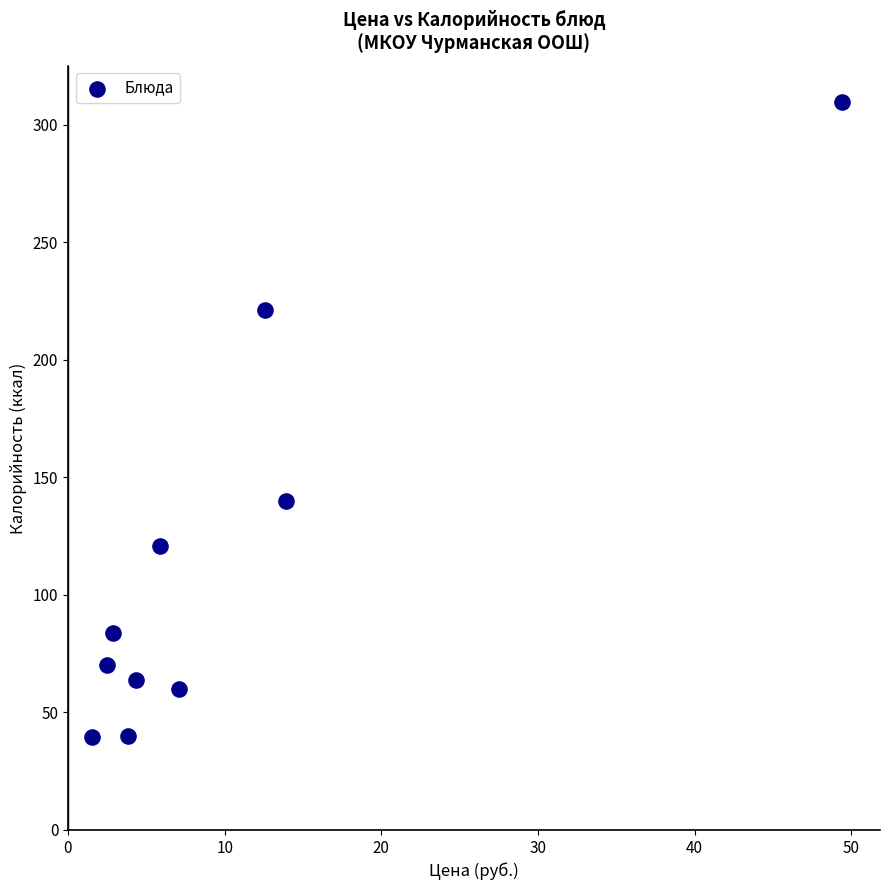

What Y value in the scatter plot is closest to 174?

140.0